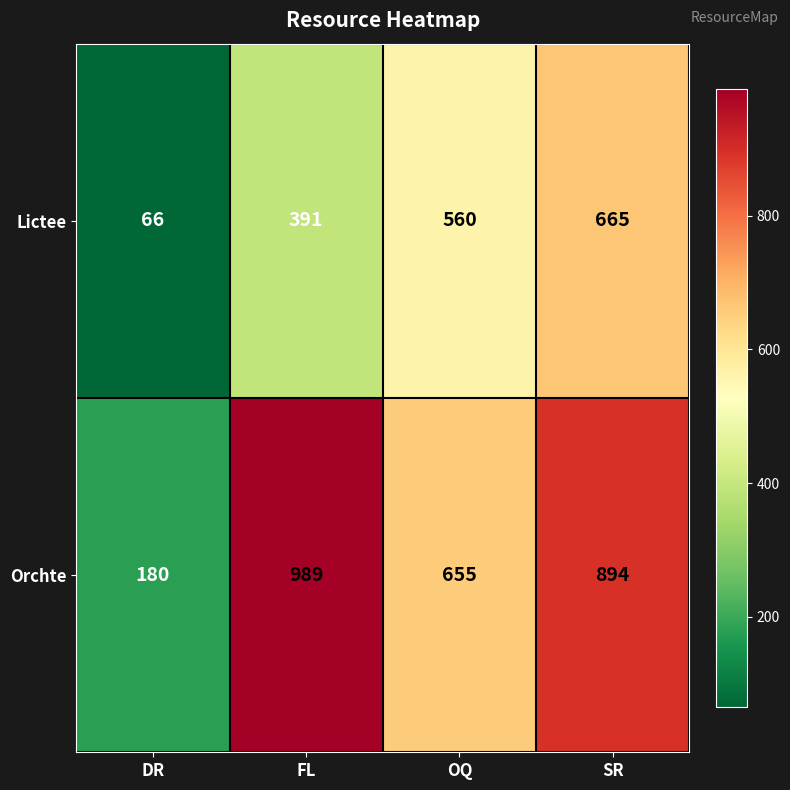

Which series changed the most between DR and OQ?

Lictee